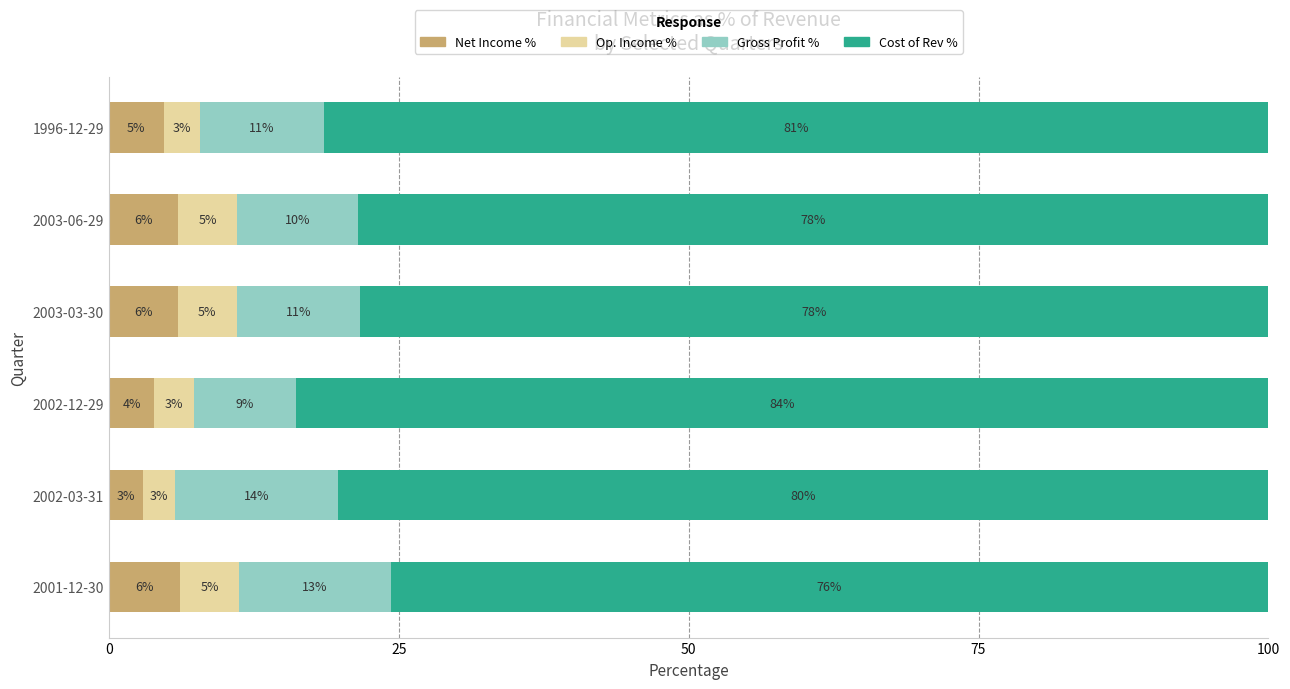

What is the total value across all series at 2003-03-30?

100.0